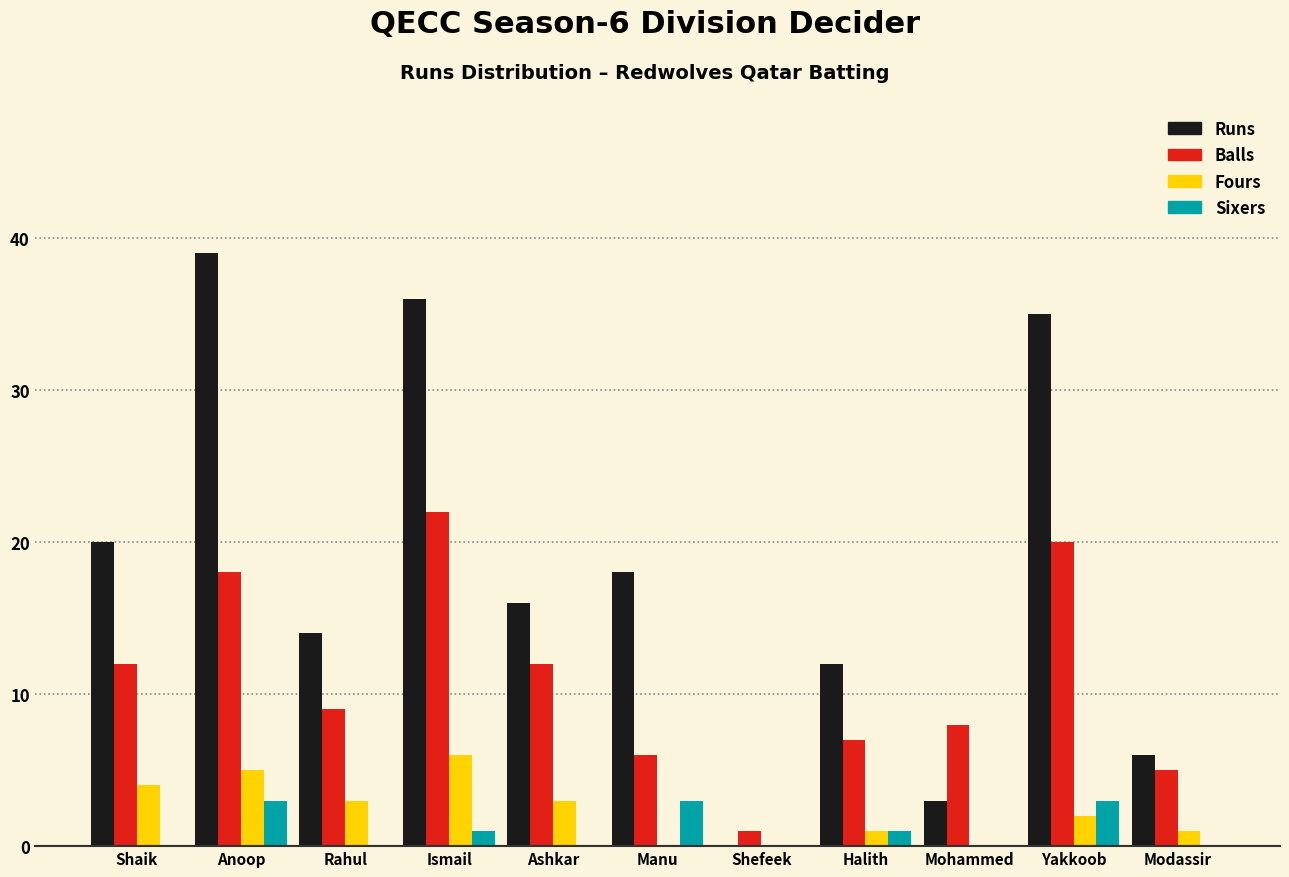

Is the value of Balls at Yakkoob greater than the value of Runs at Modassir?

Yes